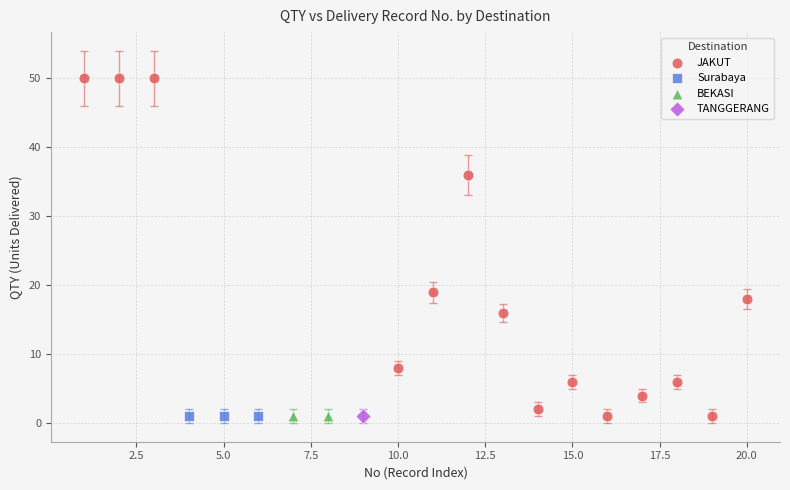

What are all the series names shown in the legend?

JAKUT, Surabaya, BEKASI, TANGGERANG